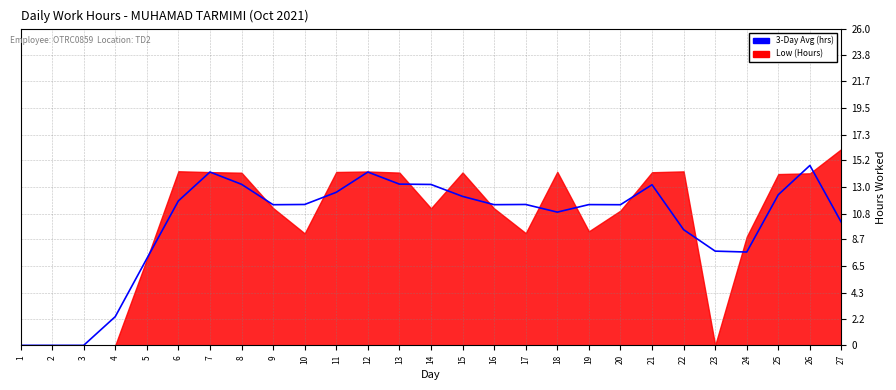

Is it true that the value at 27 is 5.3?

False